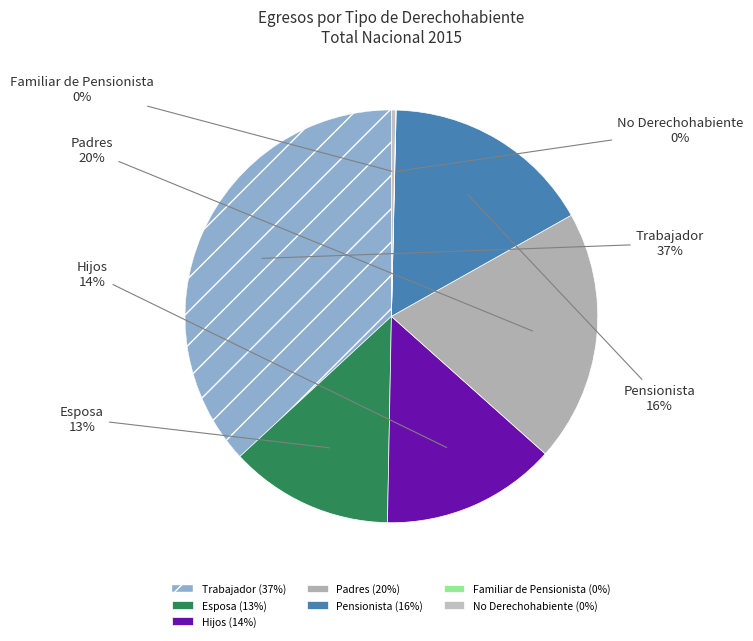

Combined, do Esposa and No Derechohabiente account for over 50%?

No